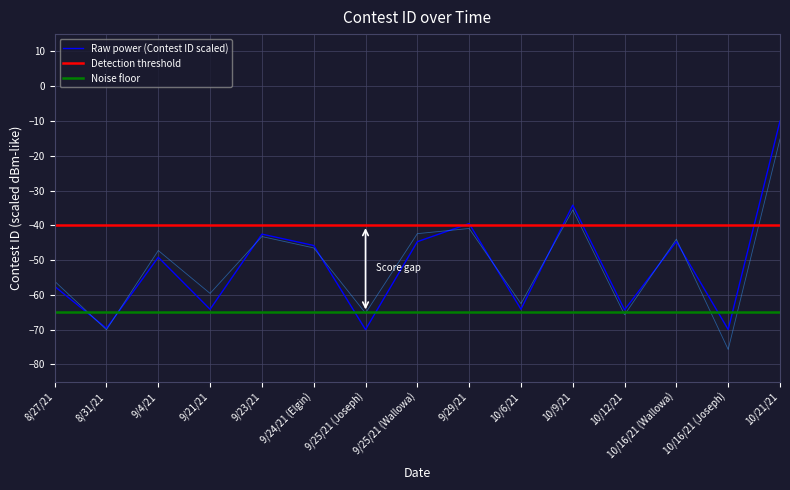

Which has a higher value, 10/16/21 (Wallowa) or 10/21/21?

10/21/21